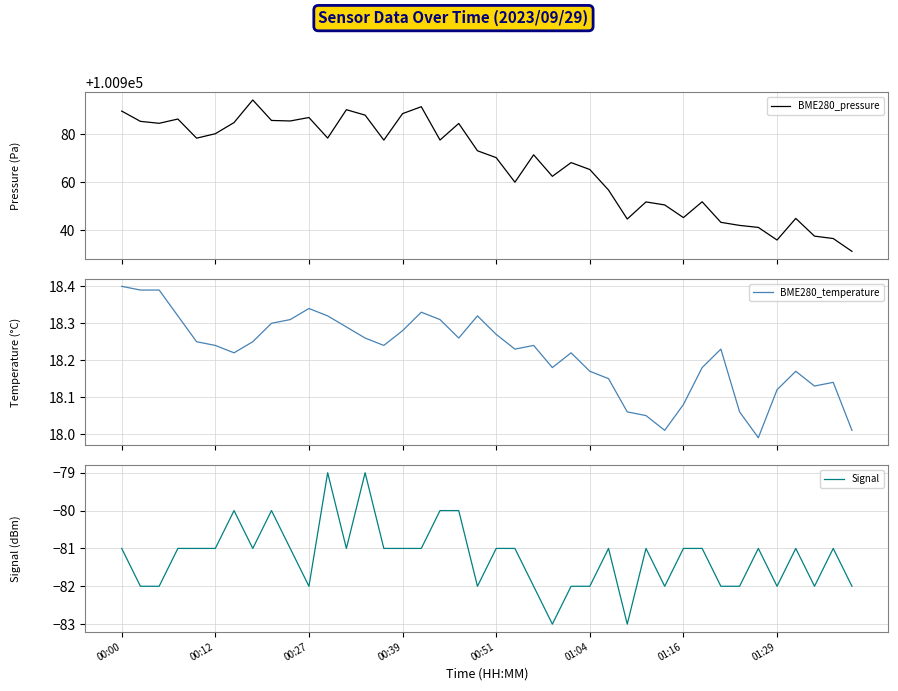

What is the lowest value of the BME280_pressure series?

100931.2